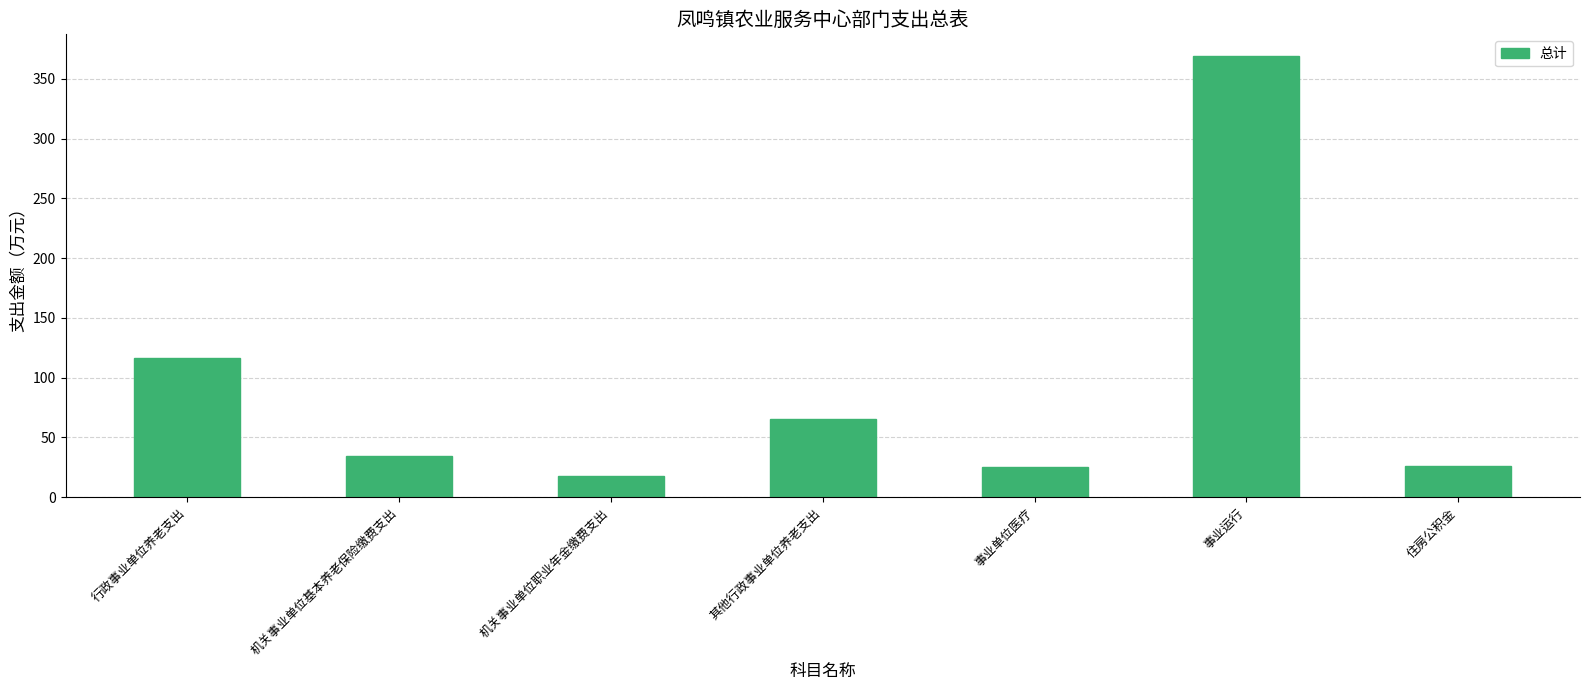

What is the difference between the maximum and minimum values?

351.6